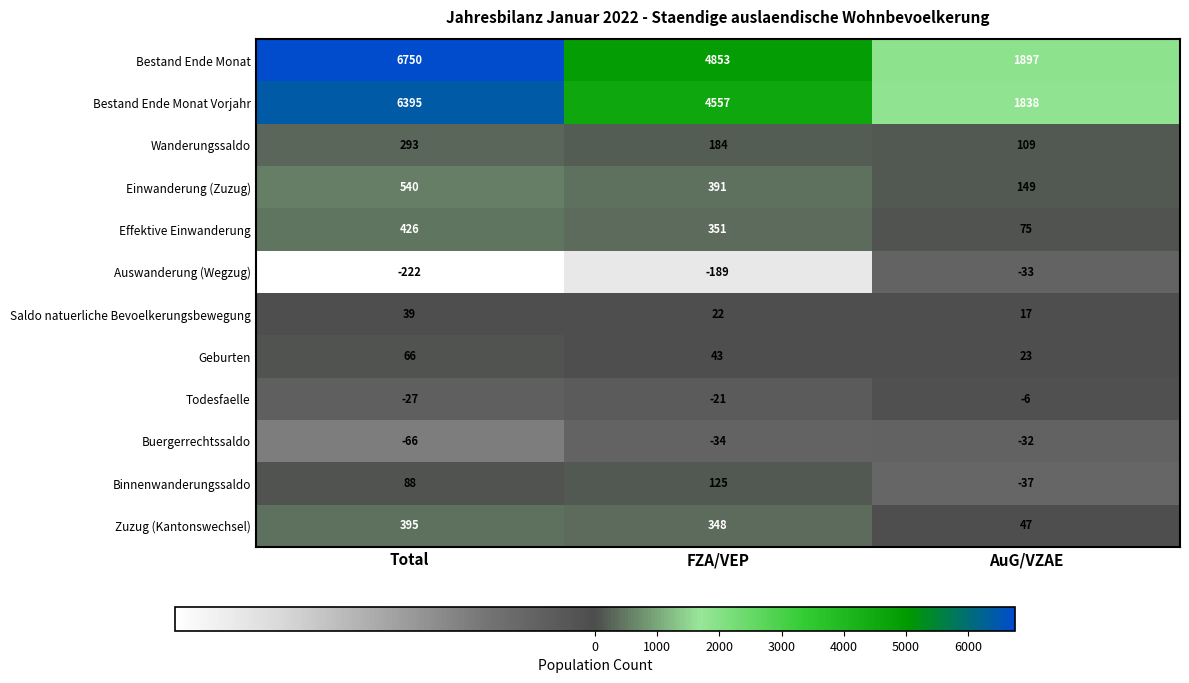

Which category has the lowest value across all series?

Total